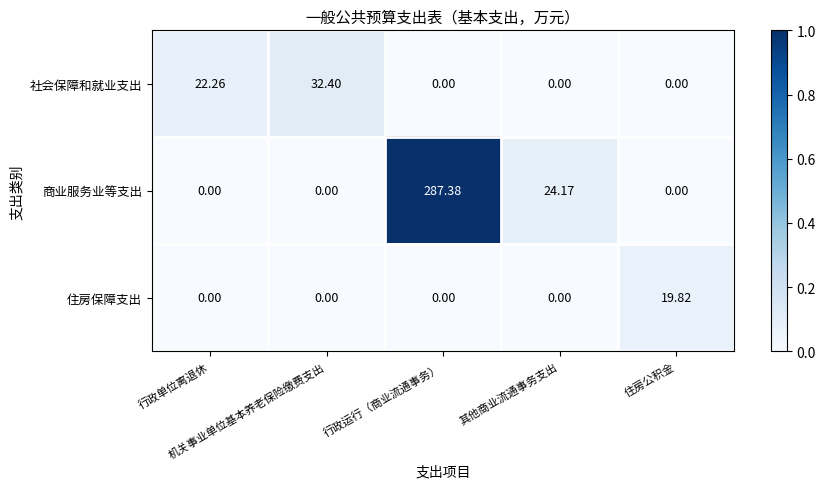

Which series has the widest spread of values?

商业服务业等支出